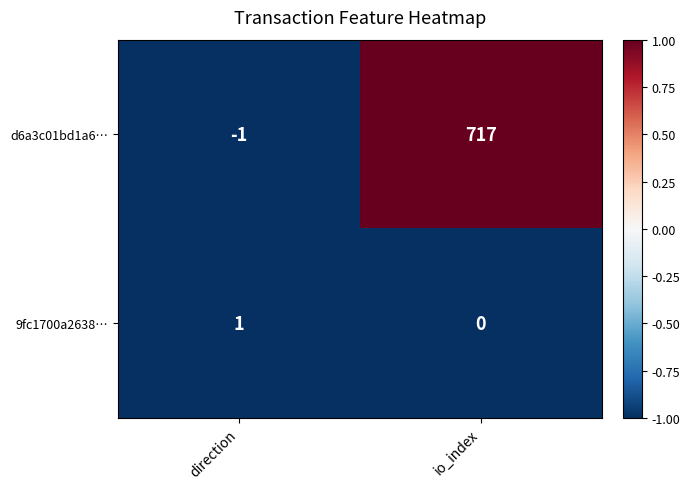

What is the greatest value displayed?

717